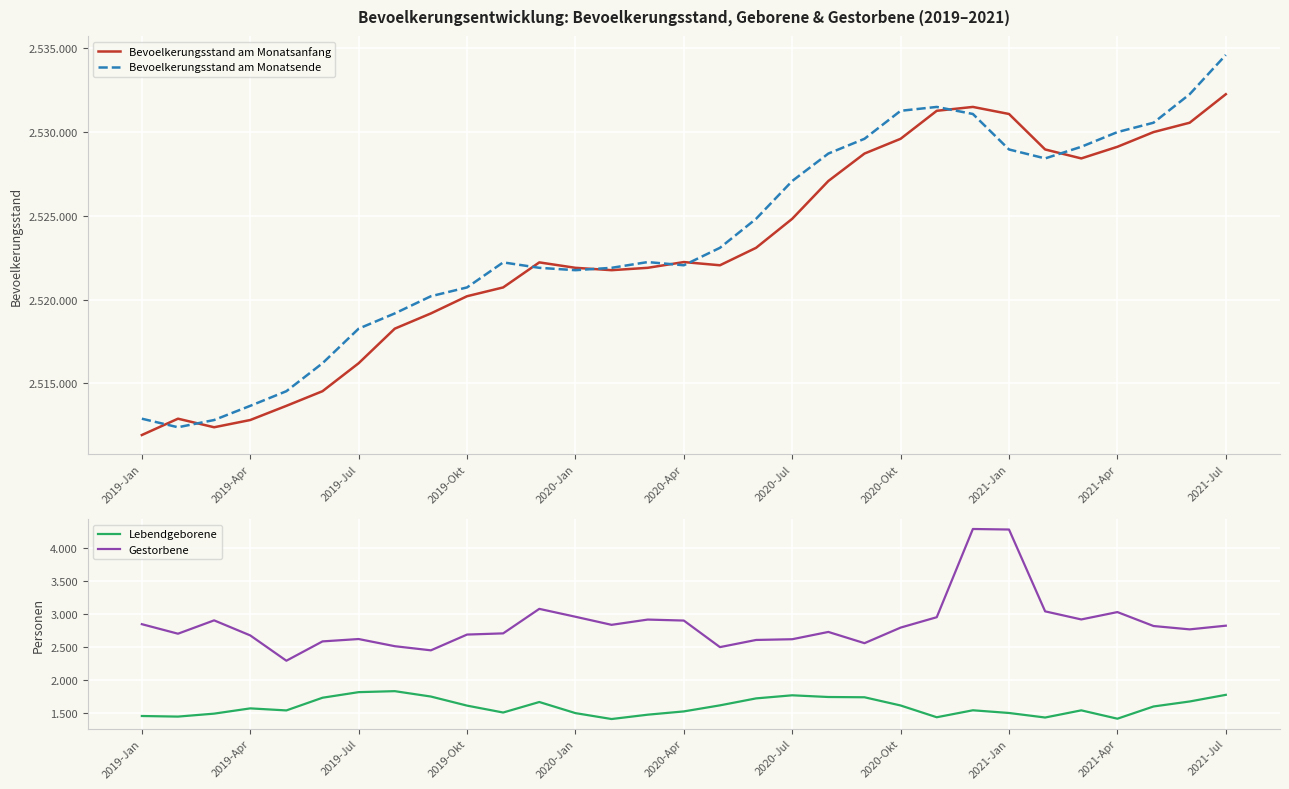

What is the difference between the highest and lowest values at 28?

2528958